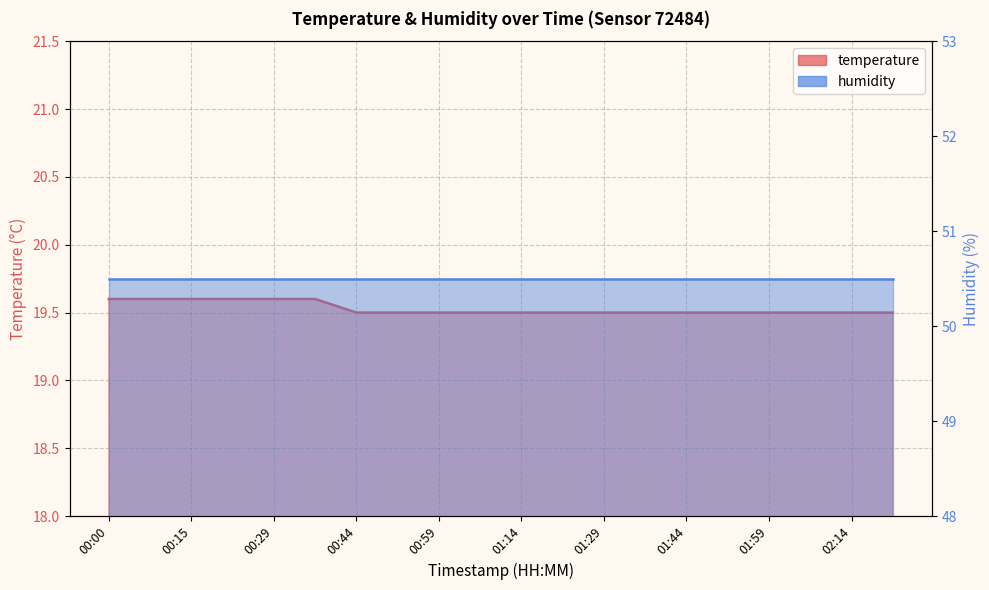

True or false: the data shows 13.2 at 02:07.

False